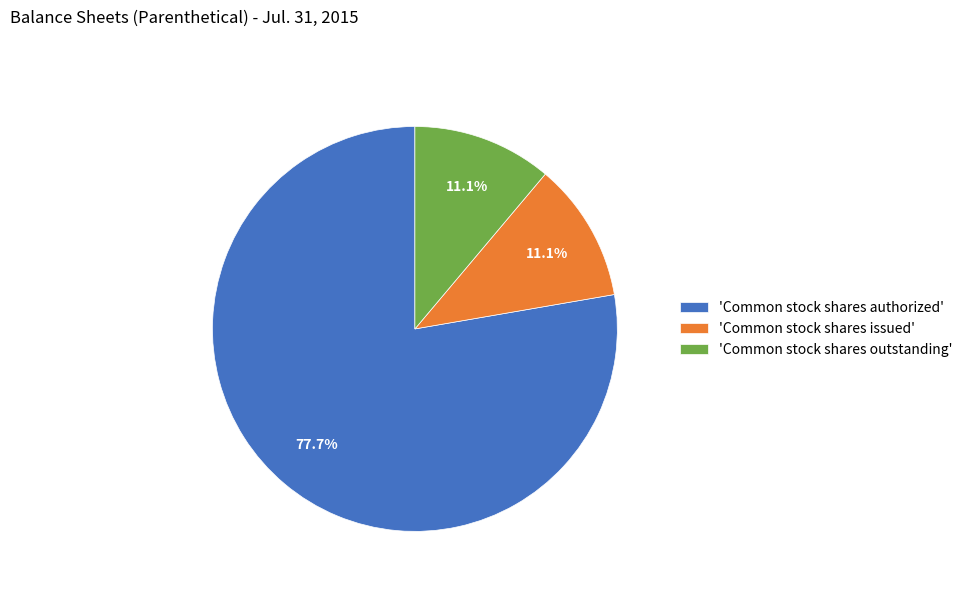

Which slice is the largest?

'Common stock shares authorized'